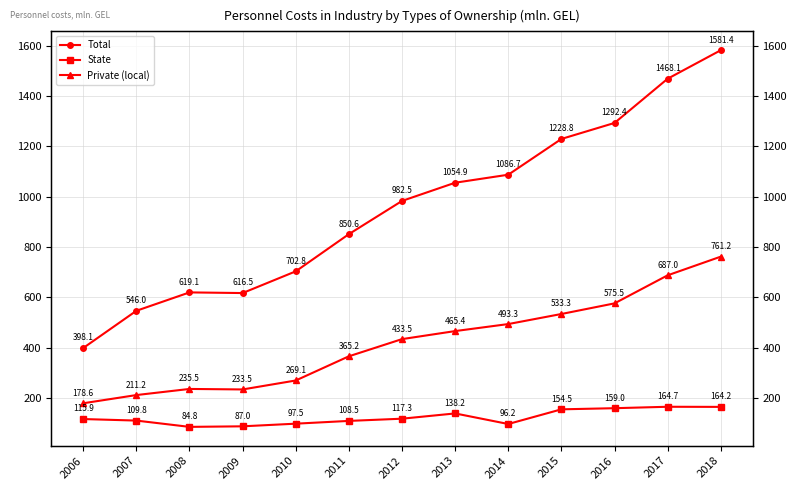

What is the difference between the State values at 2006 and 2011?

7.4